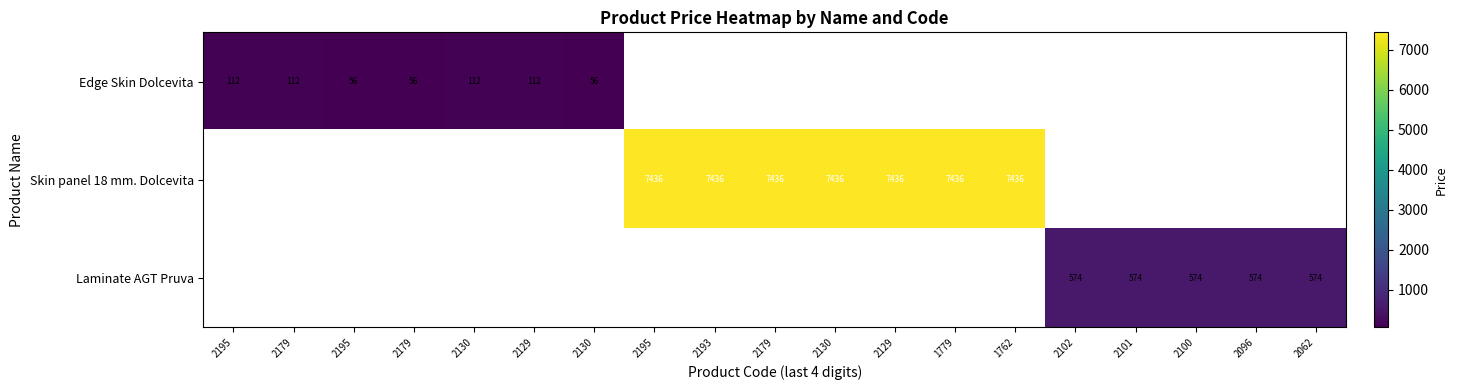

Rank the categories by Skin panel 18 mm. Dolcevita value from lowest to highest.

2195, 2179, 2195, 2179, 2130, 2129, 2130, 2195, 2193, 2179, 2130, 2129, 1779, 1762, 2102, 2101, 2100, 2096, 2062